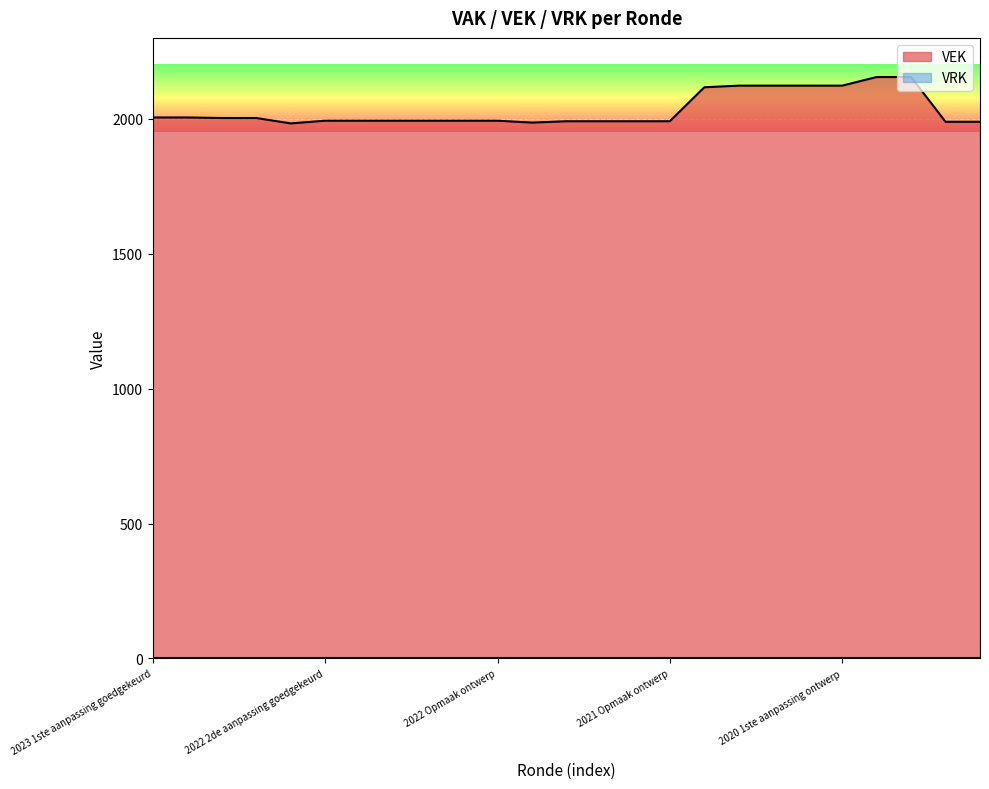

Does the chart display data point markers on the line(s)?

No